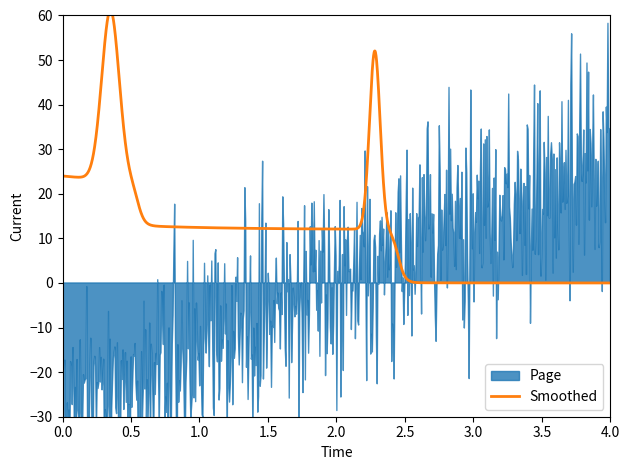

What is the difference between the maximum and minimum values in the Page series?

100